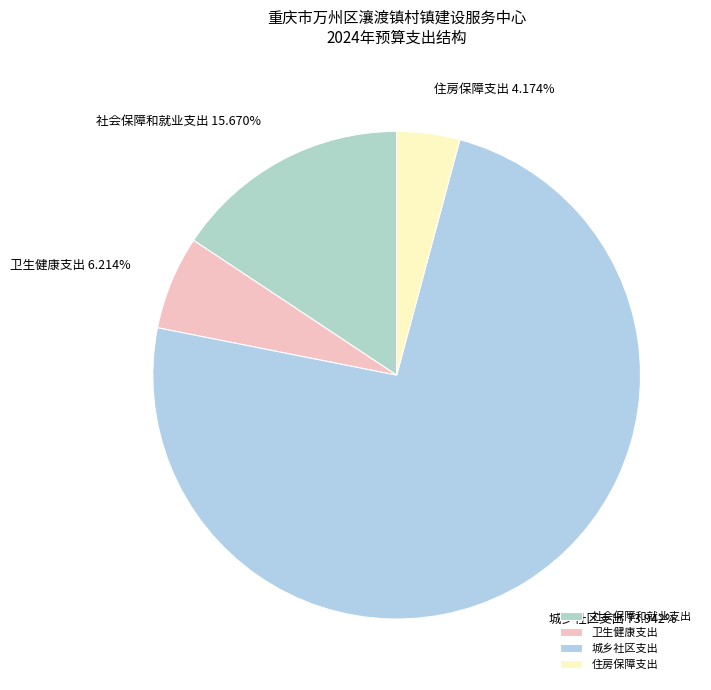

To the nearest percent, what portion does 卫生健康支出 represent?

6%